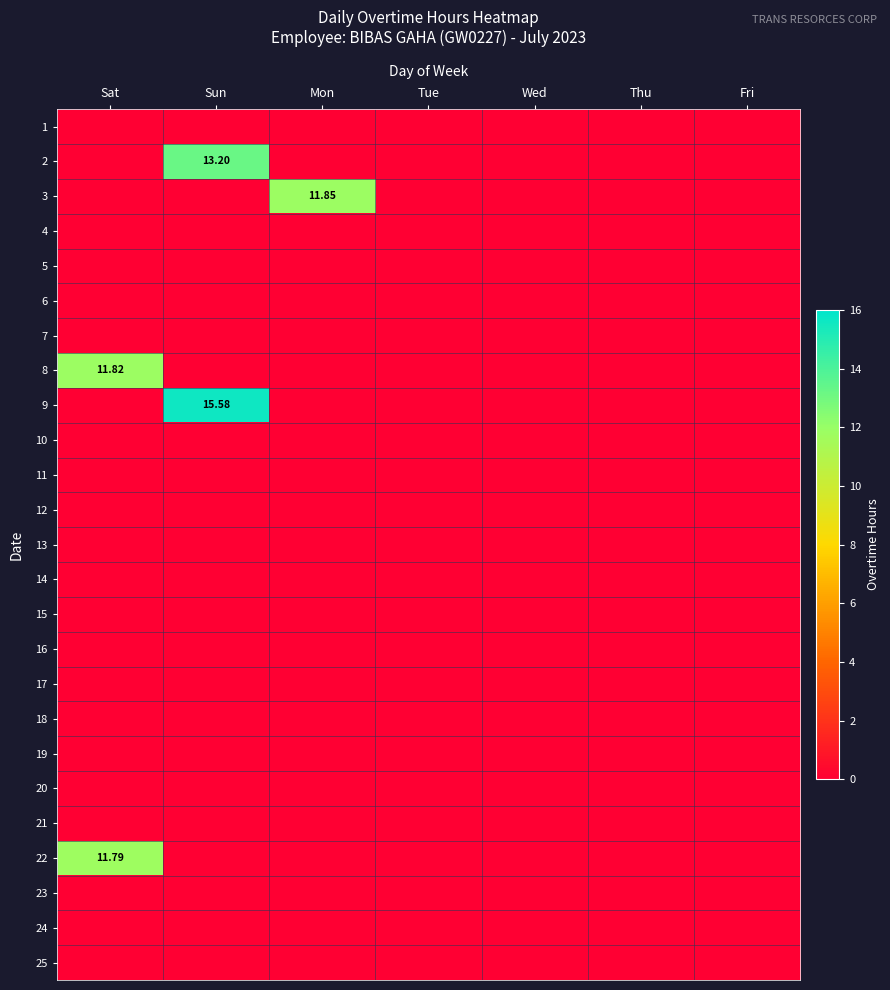

What is the sum of all 2 values?

13.2